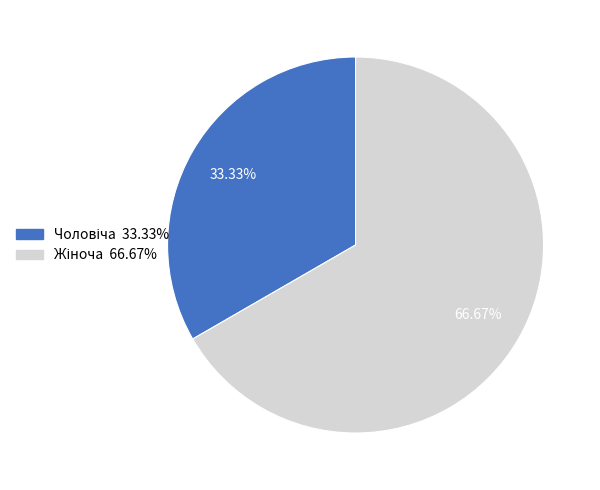

Is there any slice that represents more than half of the pie?

Yes